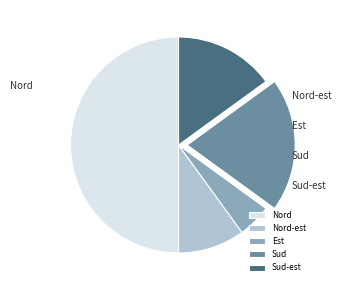

What is the total percentage of Nord and Sud-est?

65.0%